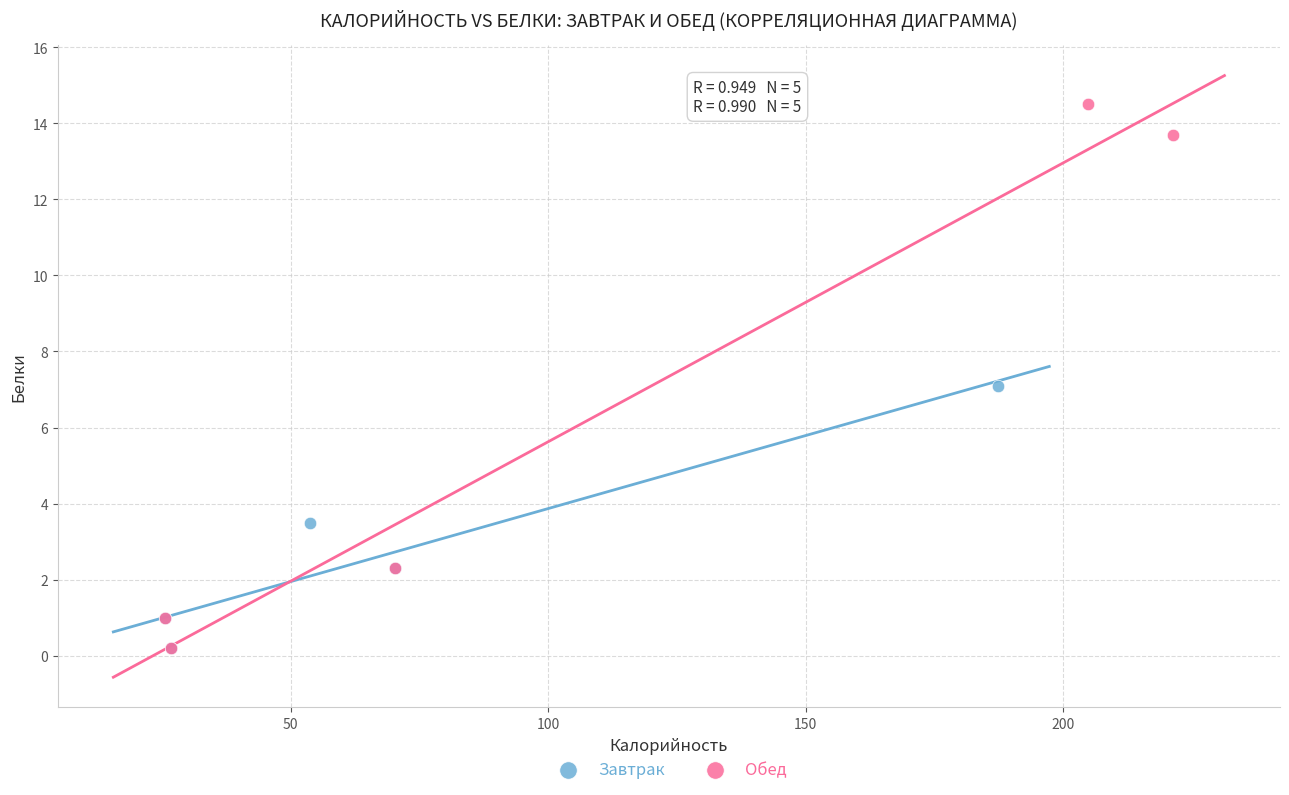

Which series contains the highest Y value?

Обед